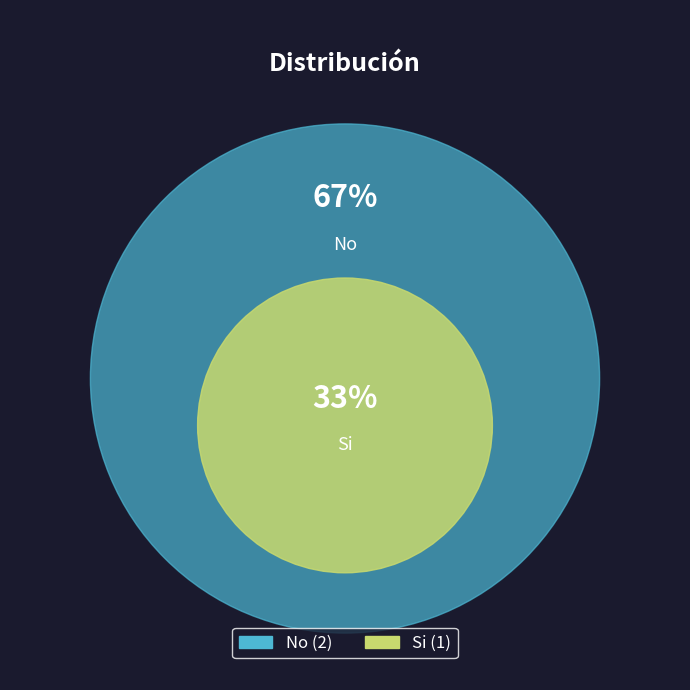

What is the smallest slice in the pie chart?

Si